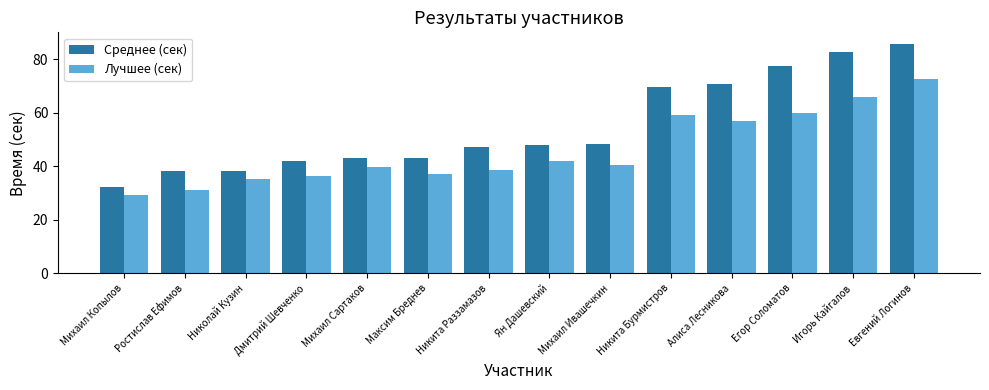

What are all the series names shown in the legend?

Среднее (сек), Лучшее (сек)